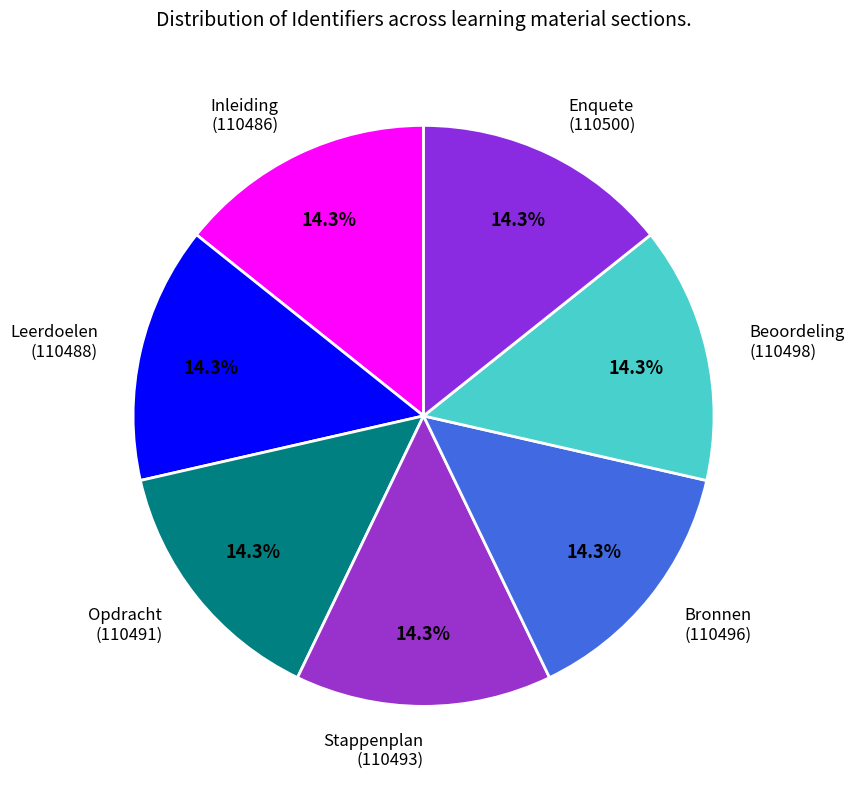

To the nearest percent, what percentage of the pie is Stappenplan?

14%